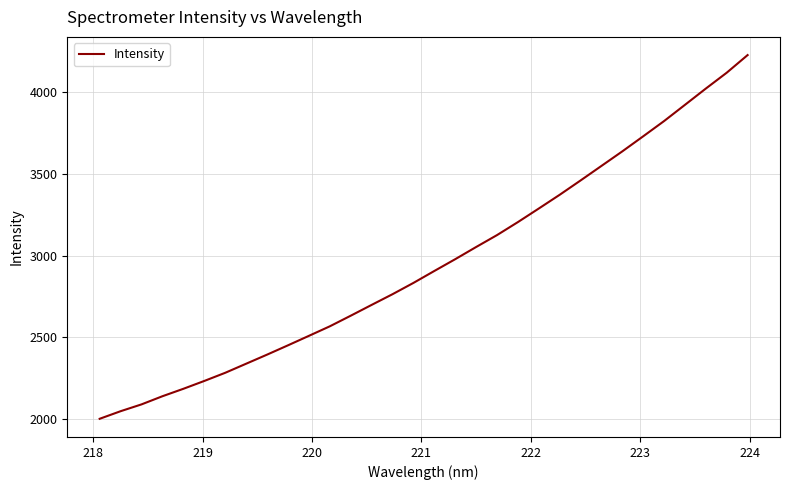

What is the minimum value shown in the chart?

2001.5